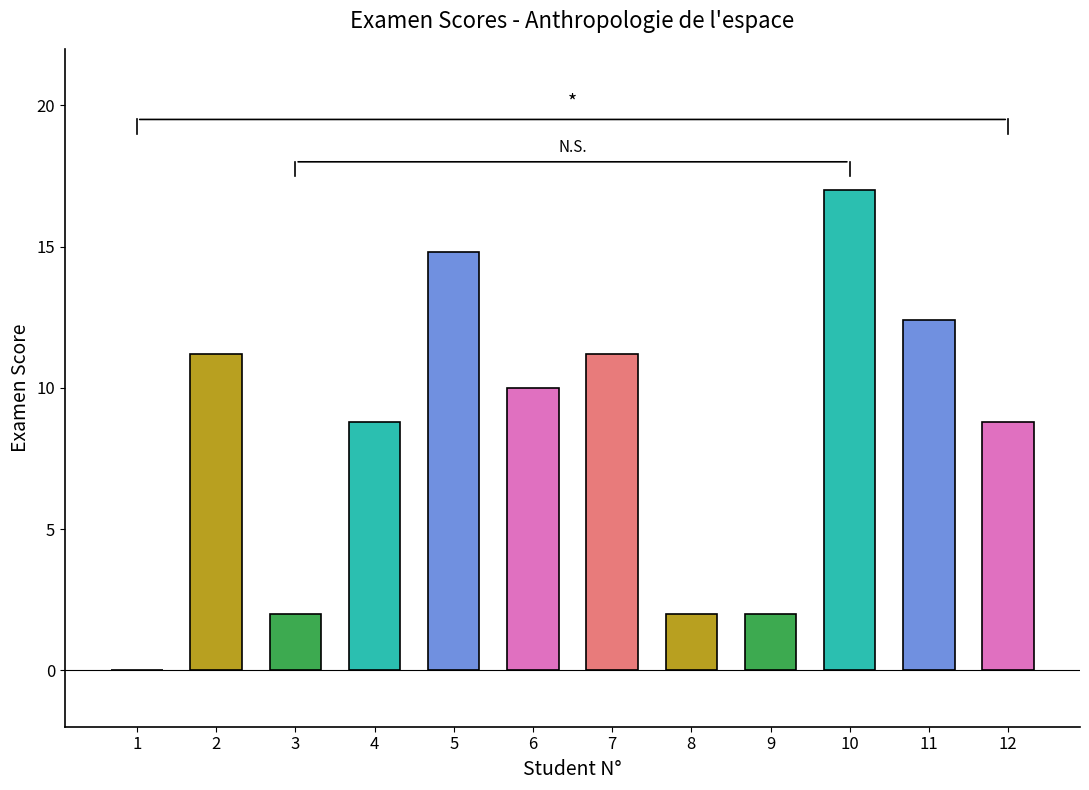

Which category has the highest value across all series?

10